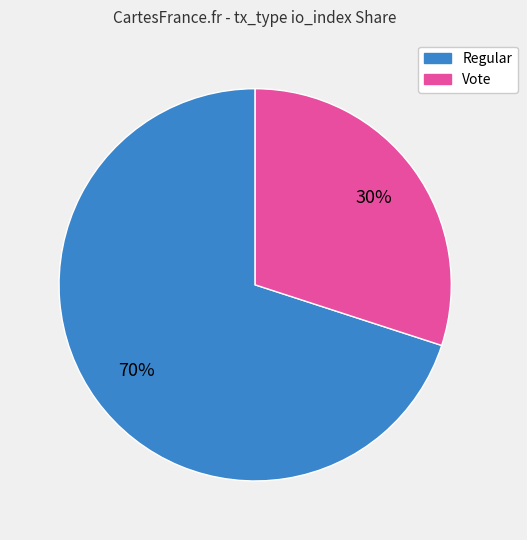

Is Regular the majority of the pie?

Yes